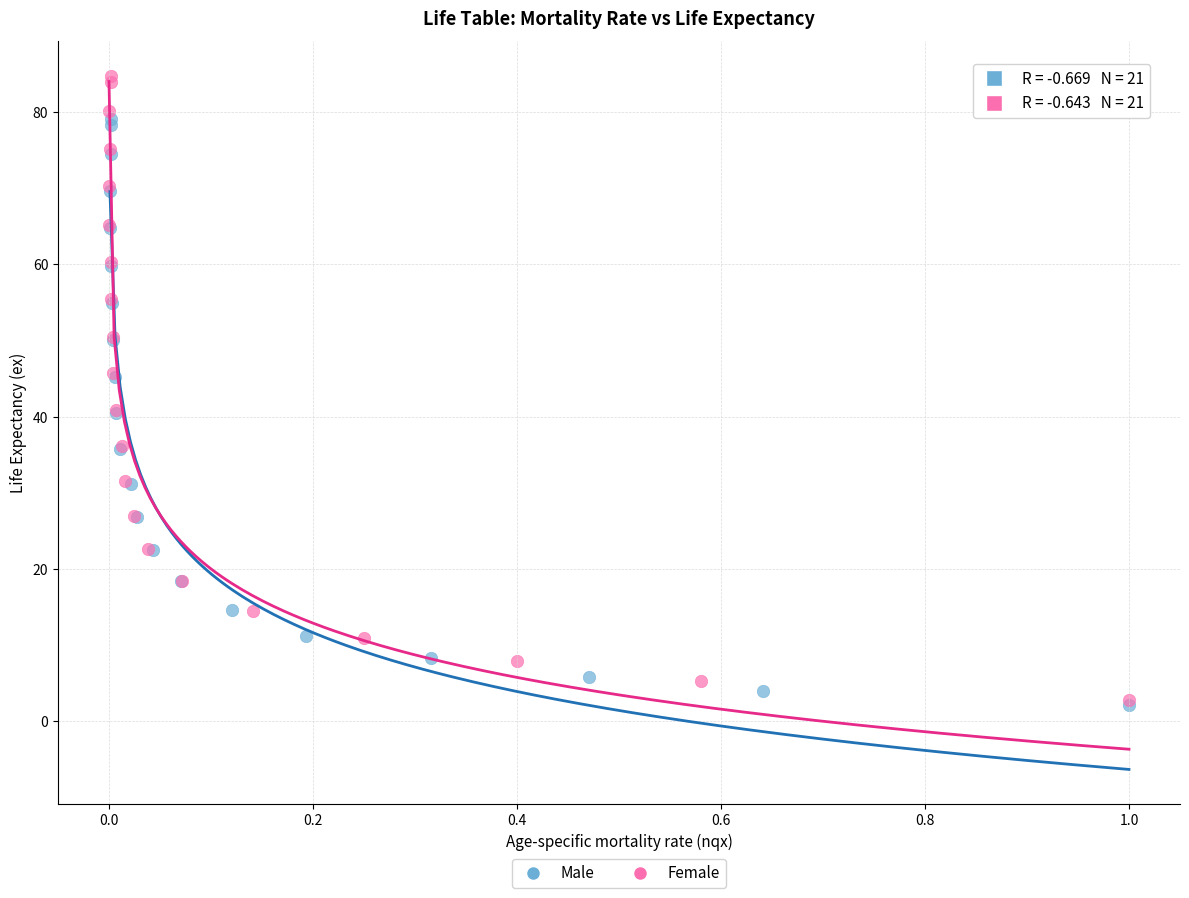

Which series has the largest Y range (max minus min)?

Female